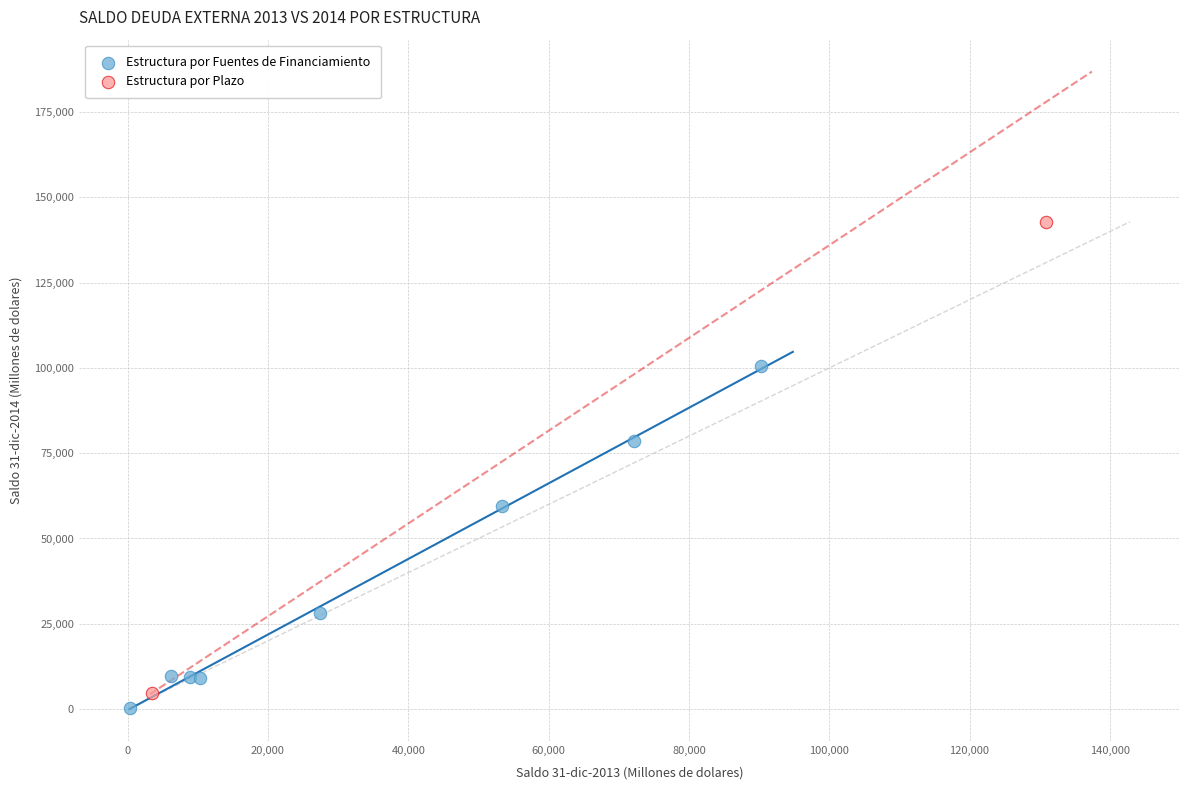

What are all the series names shown in the legend?

Estructura por Fuentes de Financiamiento, Estructura por Plazo